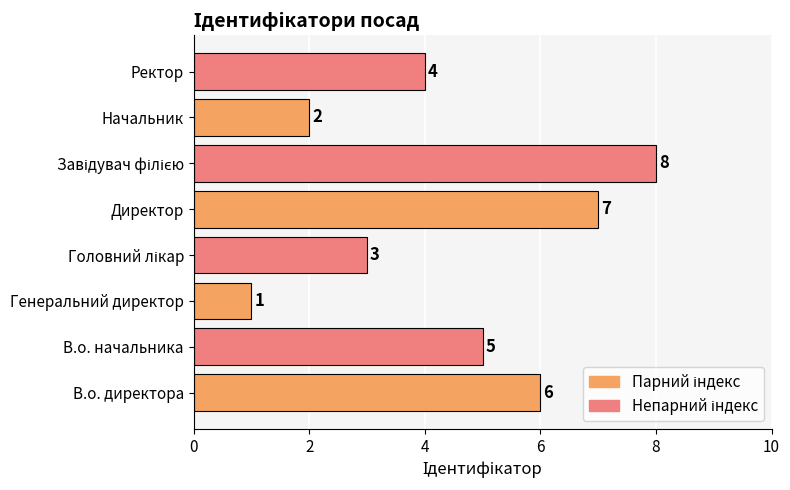

What is the greatest value displayed?

8